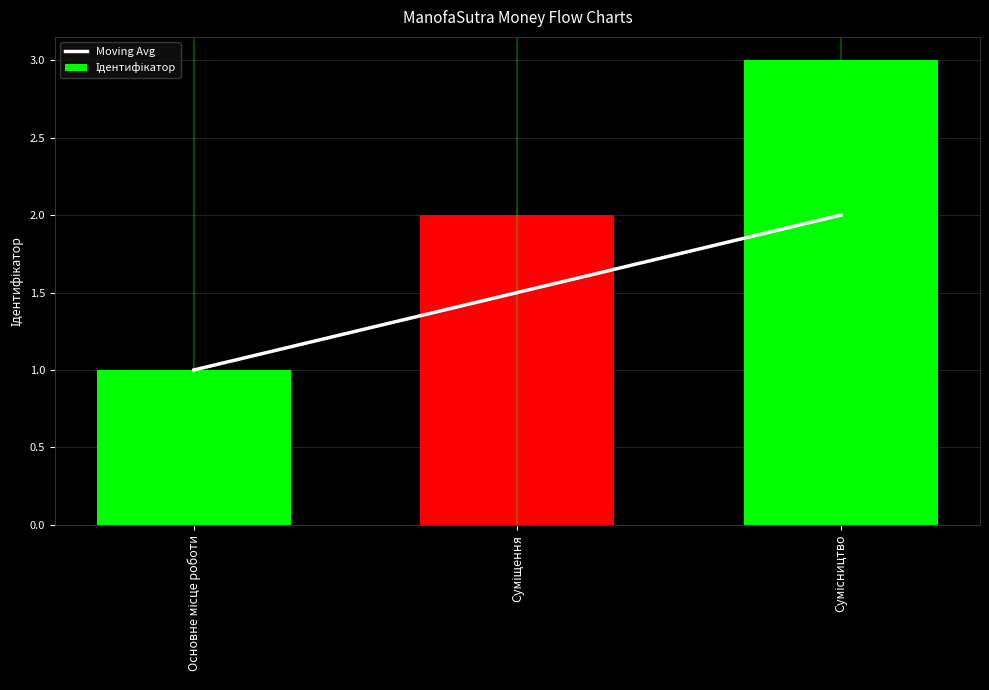

At which category does the chart reach its minimum across all series?

Основне місце роботи